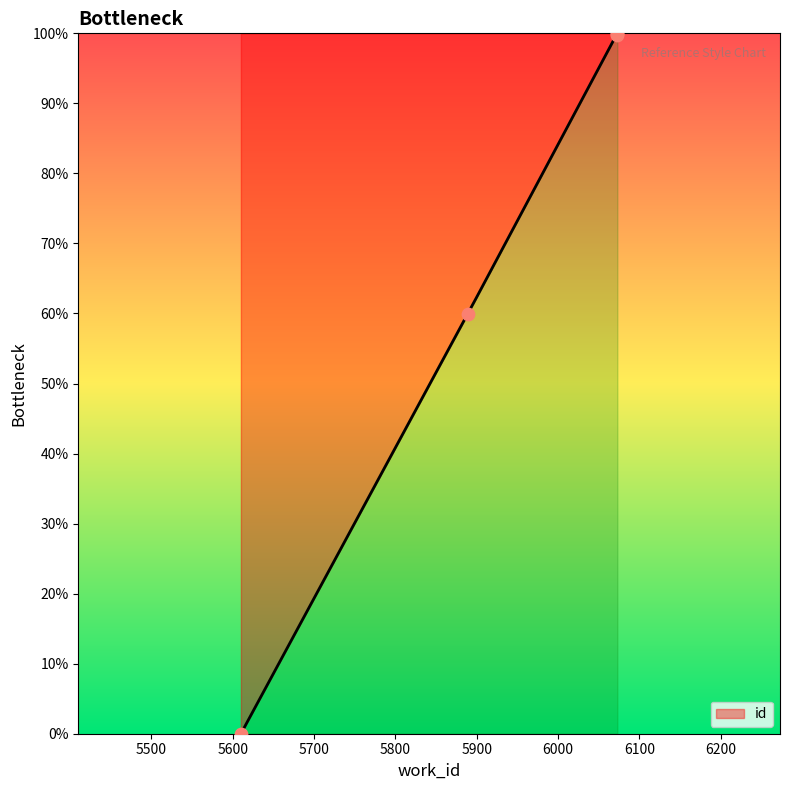

What is the change in value from 5610 to 6073?

+100.0